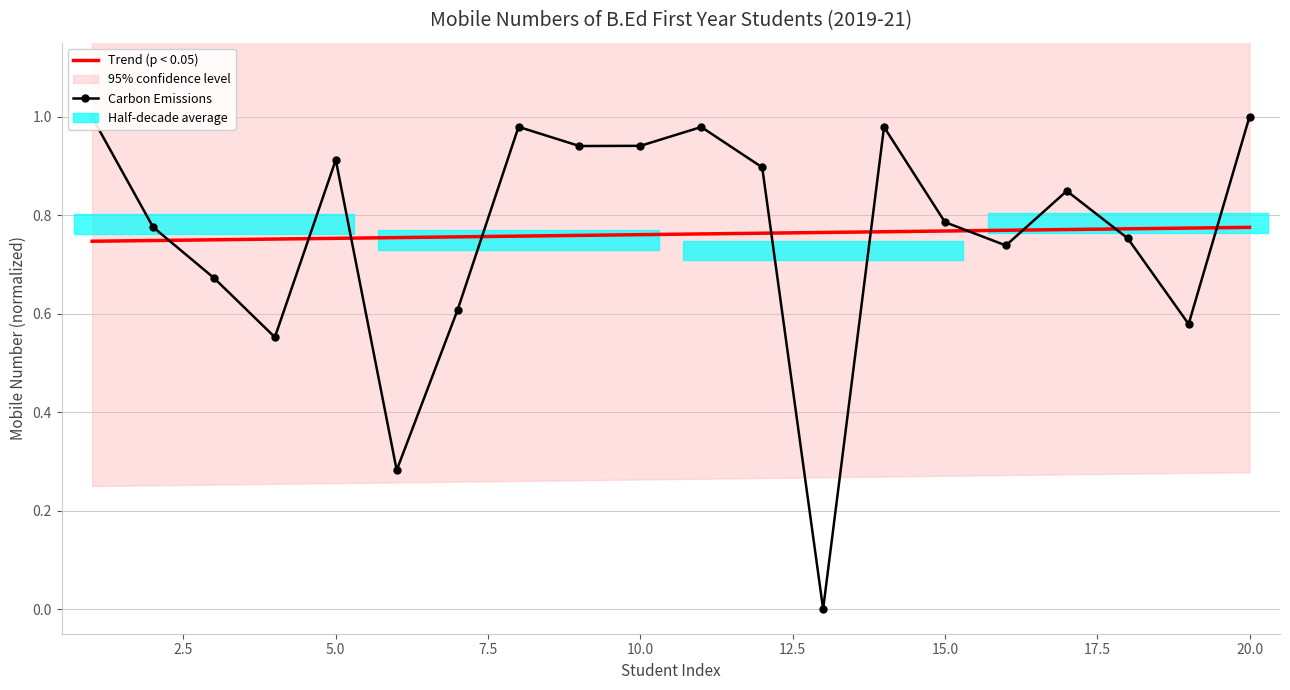

What is the lowest value of the Trend (p < 0.05) series?

0.7